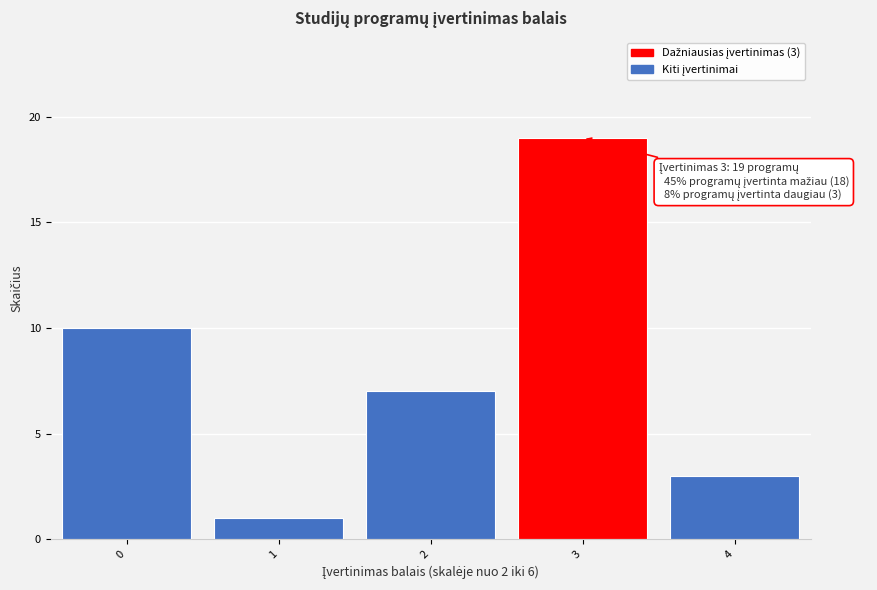

Reading right to left, transcribe all the data shown in this chart.

4=3	3=19	2=7	1=1	0=10